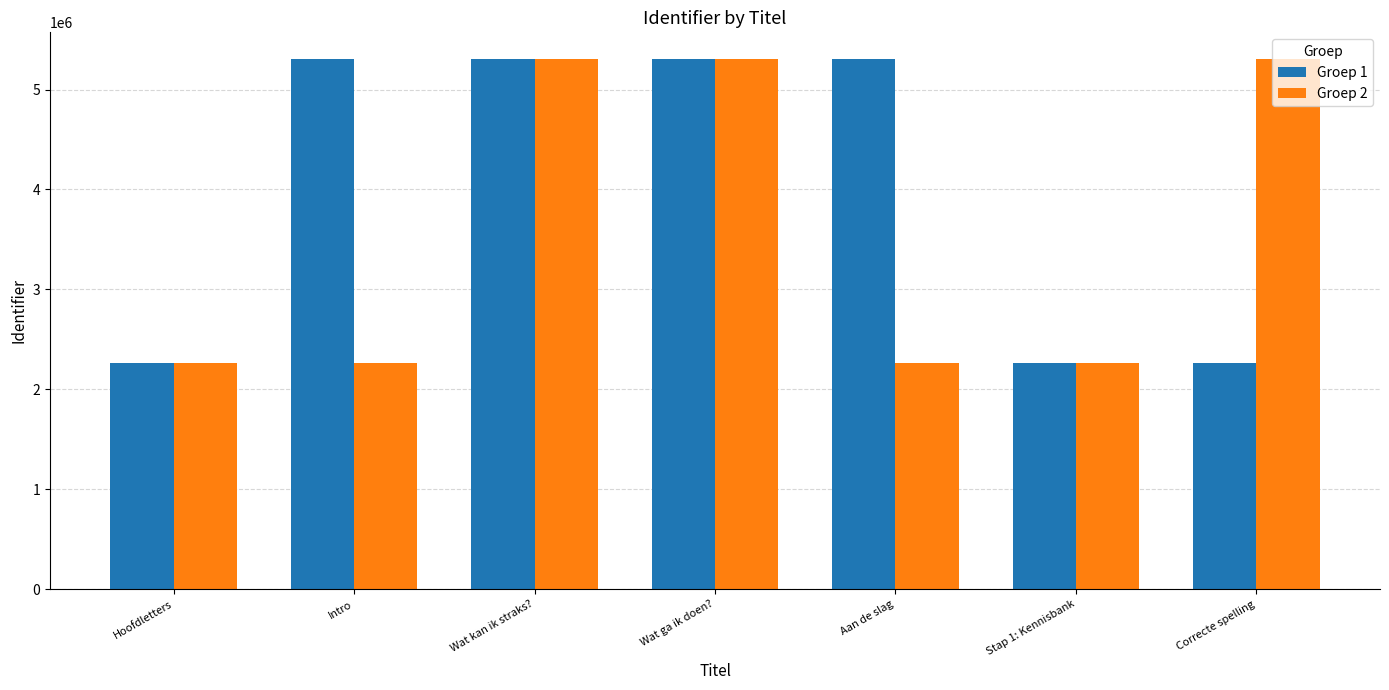

Is the value of Groep 2 at Stap 1: Kennisbank greater than the value of Groep 1 at Wat kan ik straks??

No